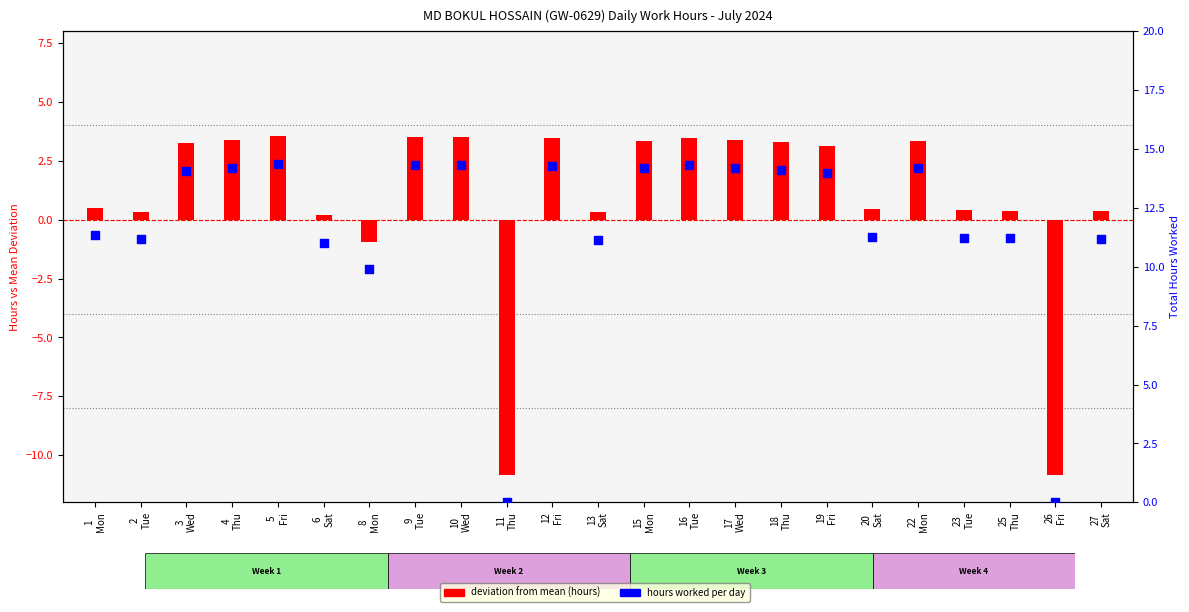

Which series contains the highest Y value?

hours worked